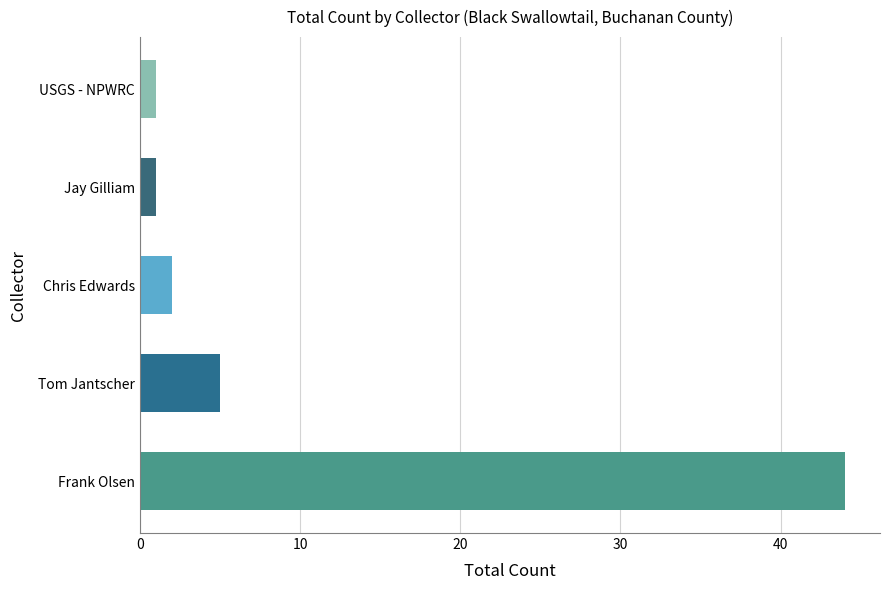

What is the maximum value shown in the chart?

44